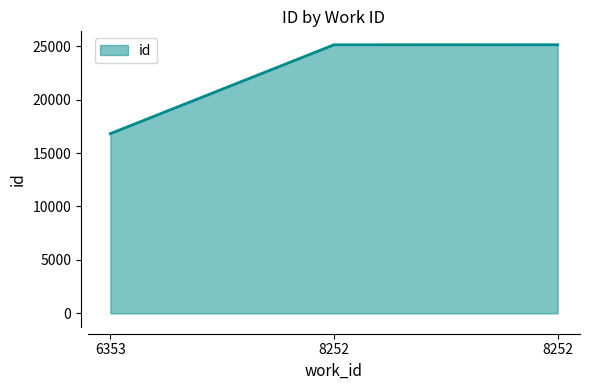

Does the chart have visible grid lines?

No